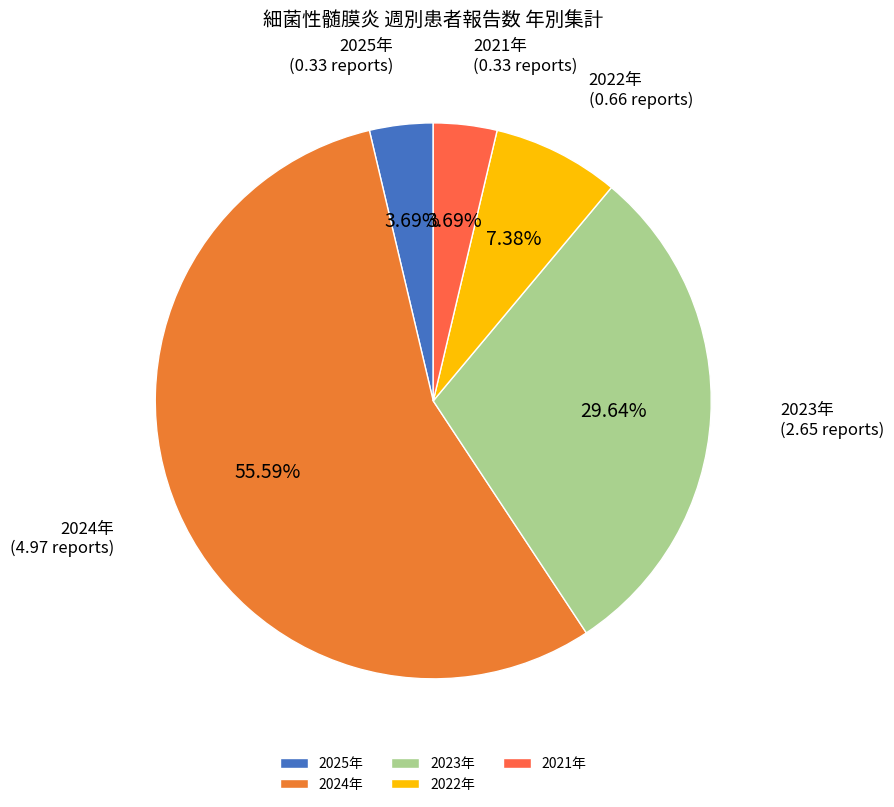

Is 2023年 the majority of the pie?

No